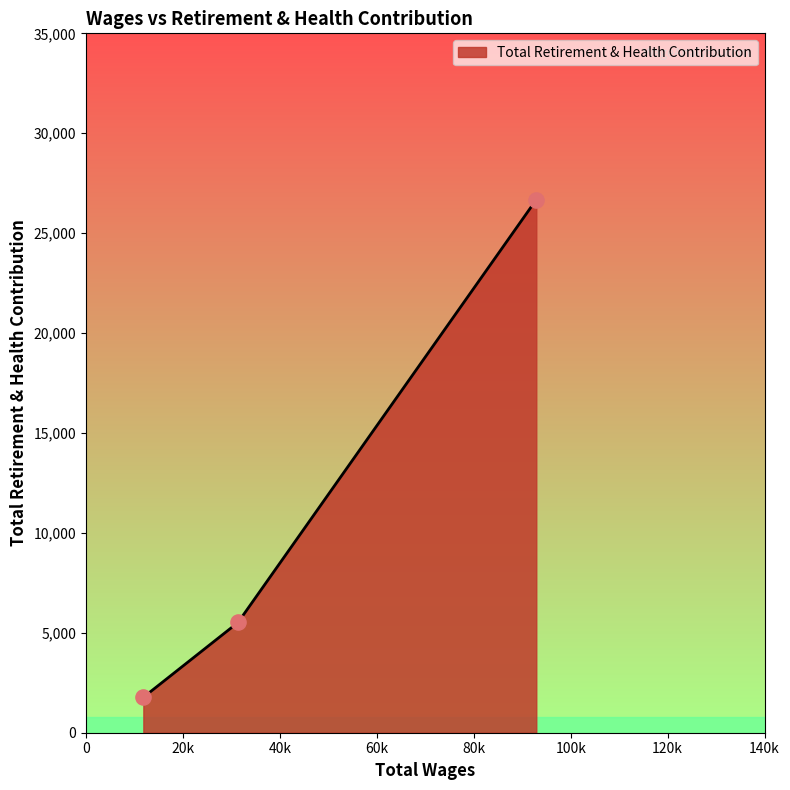

What is the minimum value shown in the chart?

1773